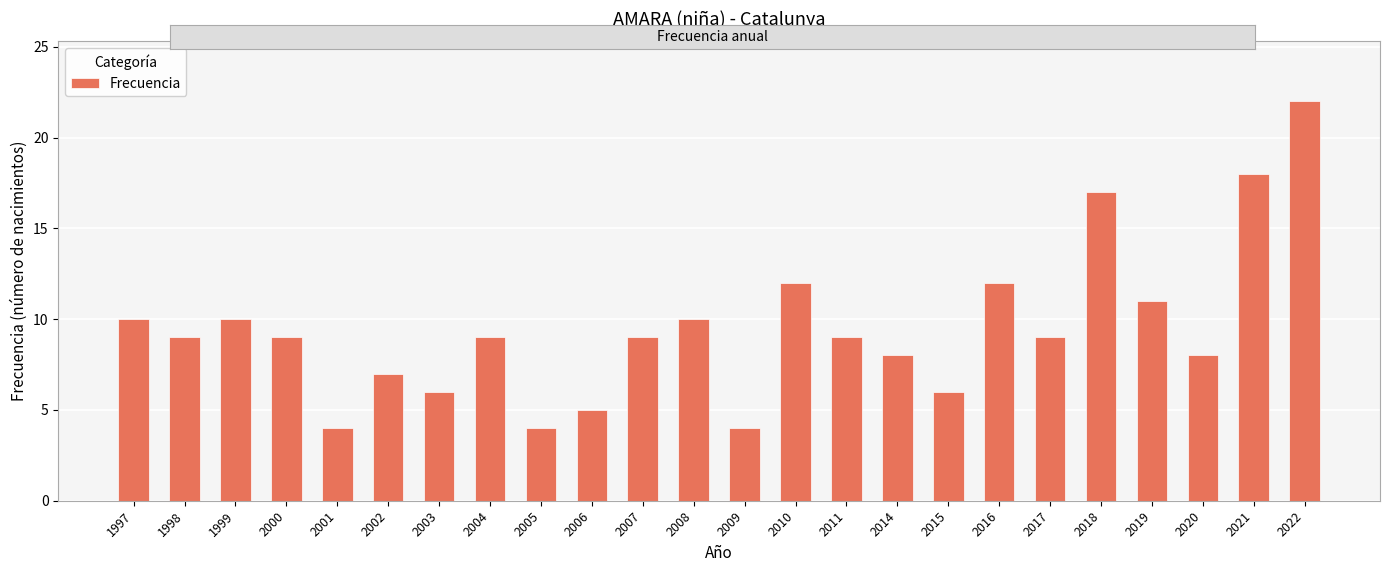

What is the change in value from 2001 to 2008?

+6